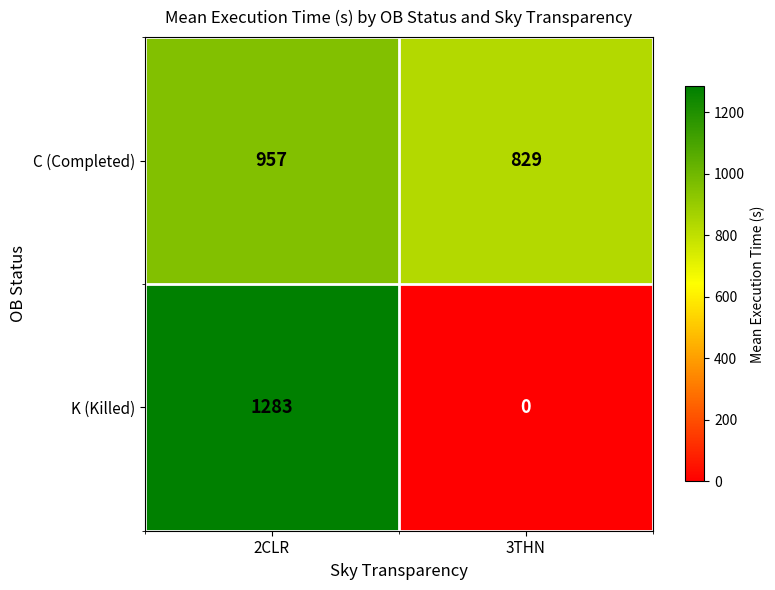

Which series has the largest total across all categories?

C (Completed)